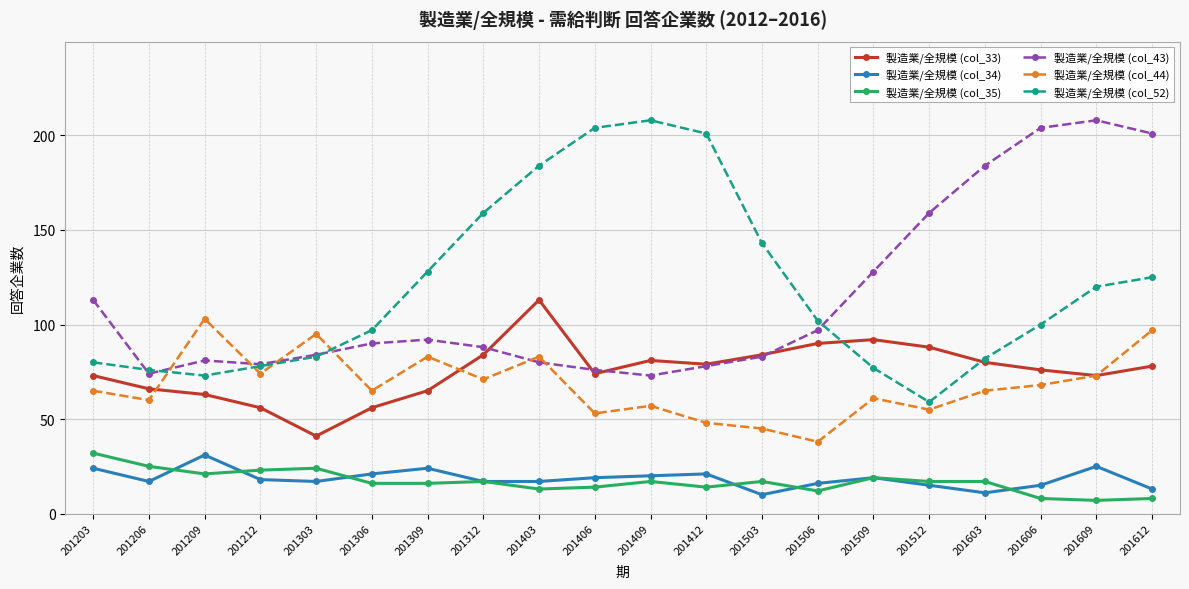

Count the number of data series in this chart.

6